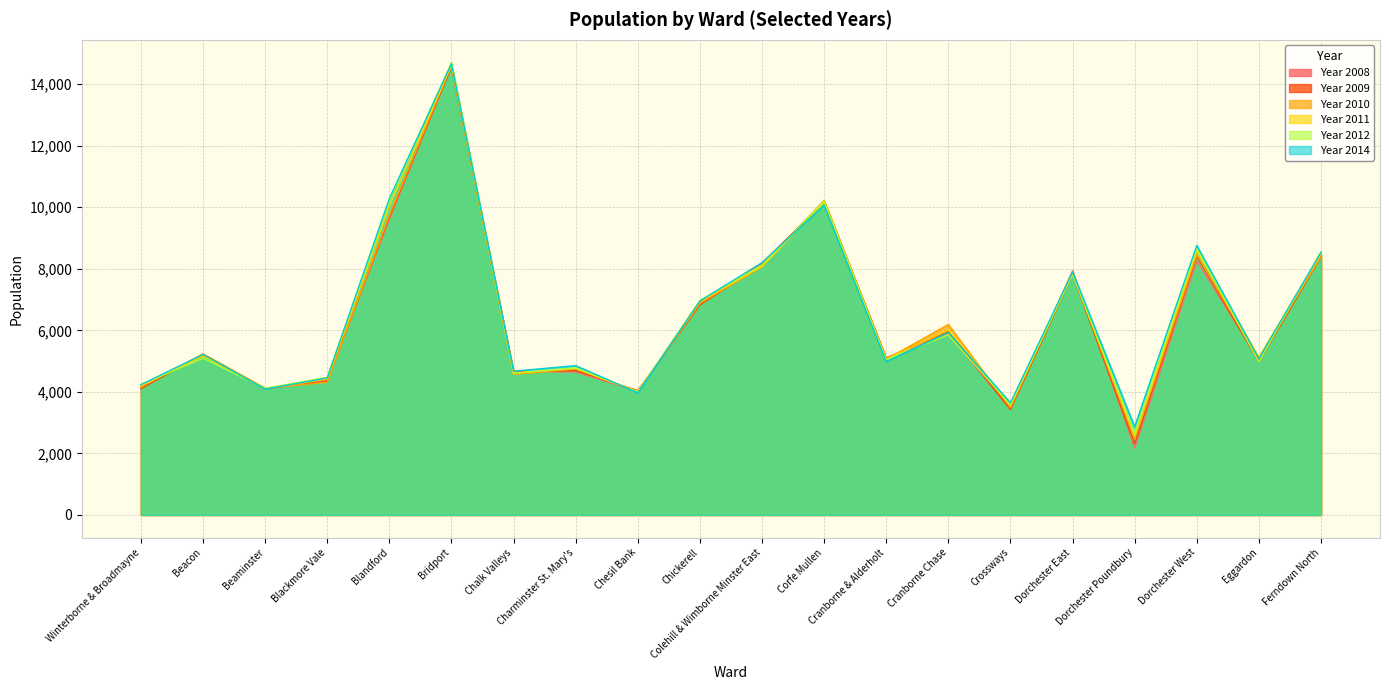

At which category does Year 2010 reach its first local peak?

Beacon